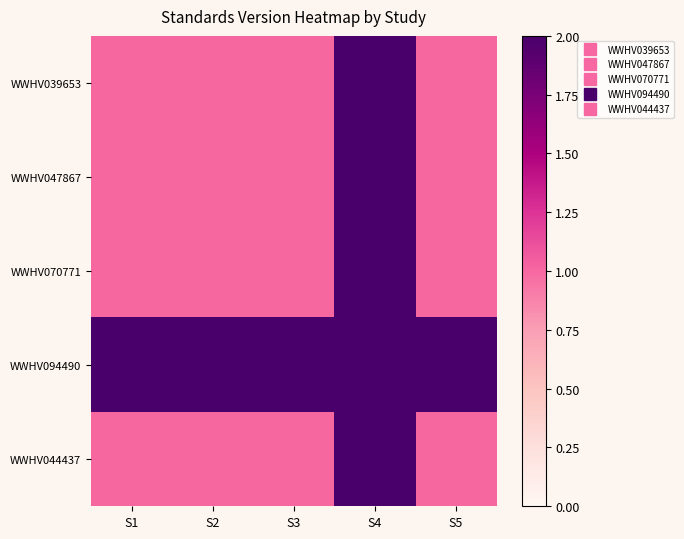

Reading left to right, list all the values displayed in this chart.

WWHV039653: S1=1	S2=1	S3=1	S4=2	S5=1
WWHV047867: S1=1	S2=1	S3=1	S4=2	S5=1
WWHV070771: S1=1	S2=1	S3=1	S4=2	S5=1
WWHV094490: S1=2	S2=2	S3=2	S4=2	S5=2
WWHV044437: S1=1	S2=1	S3=1	S4=2	S5=1